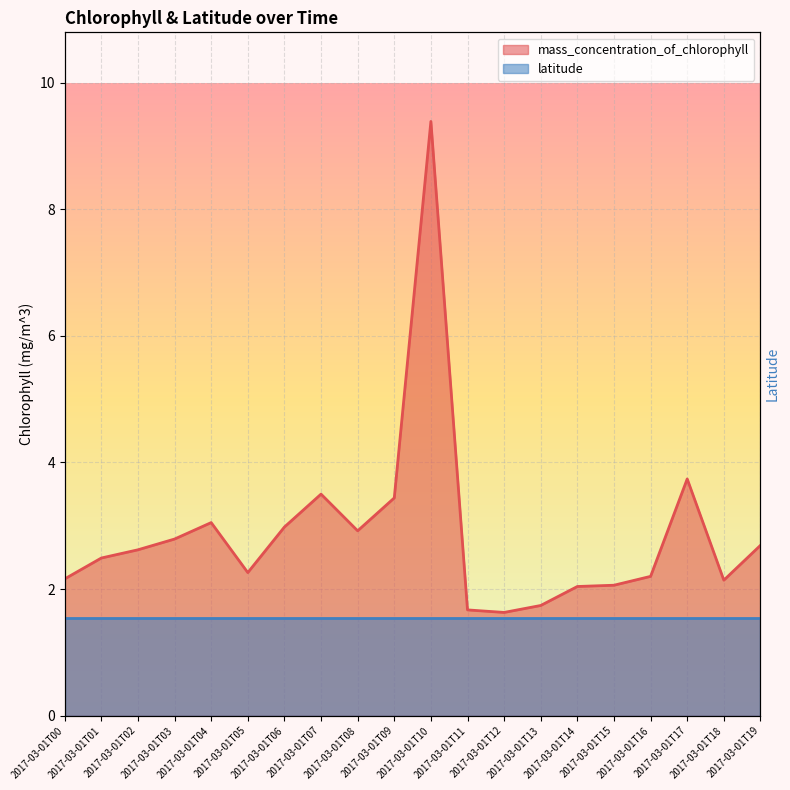

How many interior local valleys (lower than both neighbors) does the data have?

4